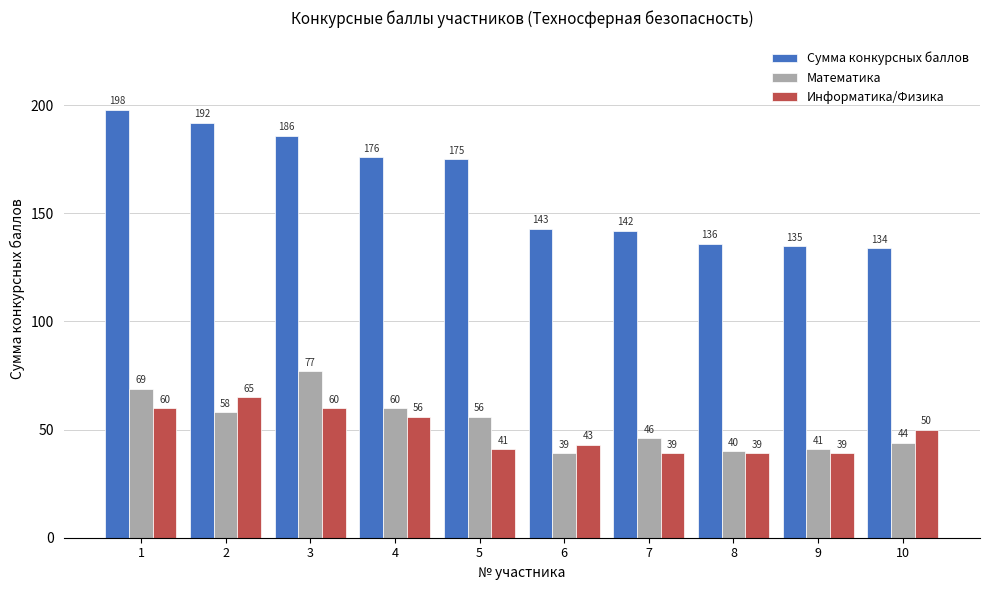

Read the Информатика/Физика value at 7, to the nearest 5.

40